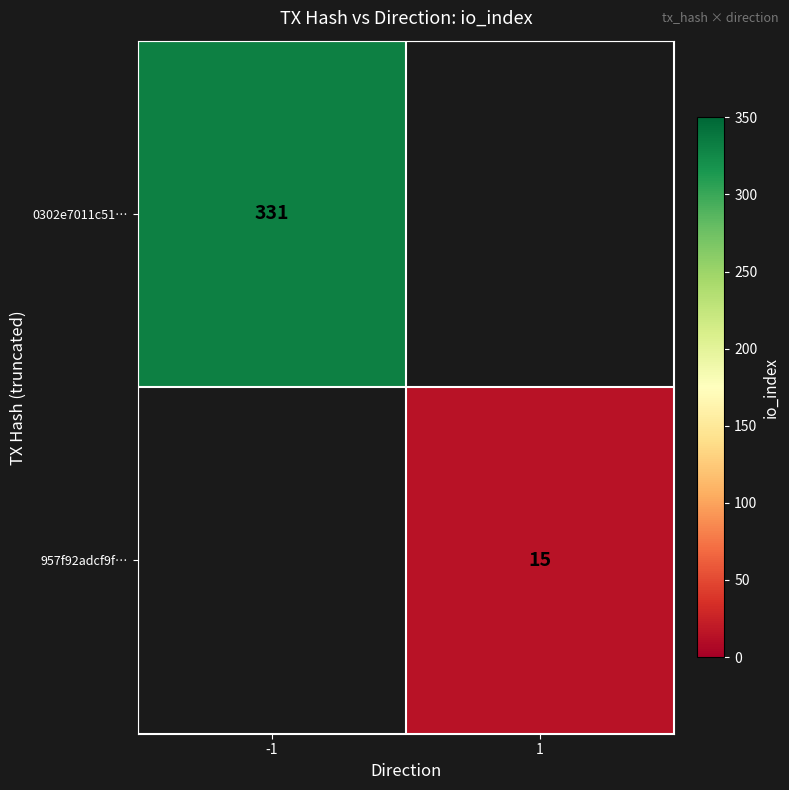

Is the value of 0302e7011c51… at -1 greater than the value of 957f92adcf9f… at 1?

Yes